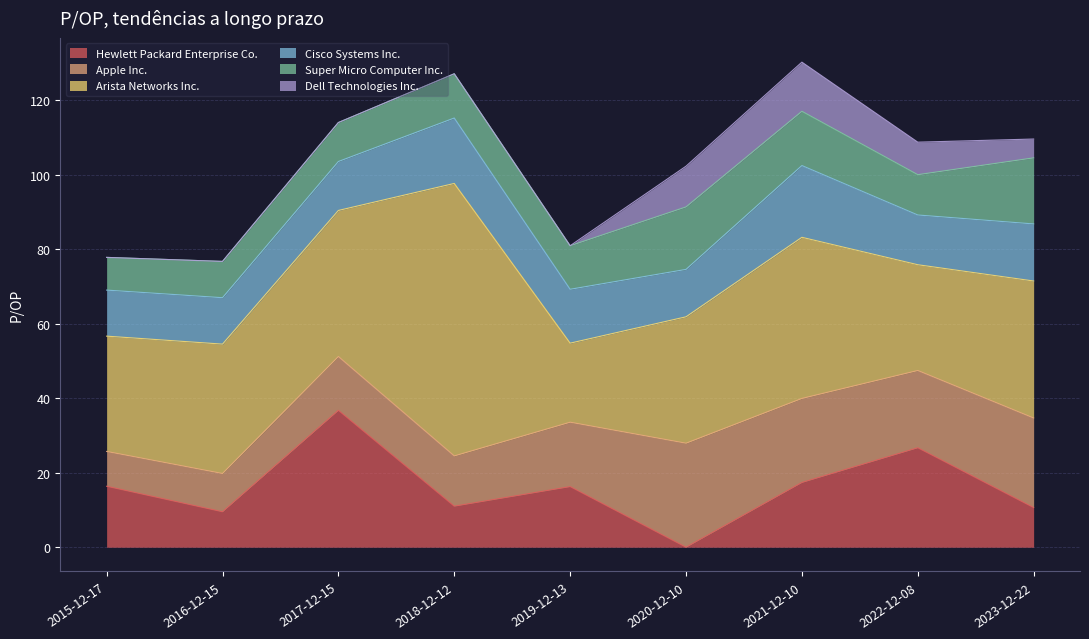

What is the sum of the Hewlett Packard Enterprise Co. values at 2017-12-15 and 2020-12-10?

36.8